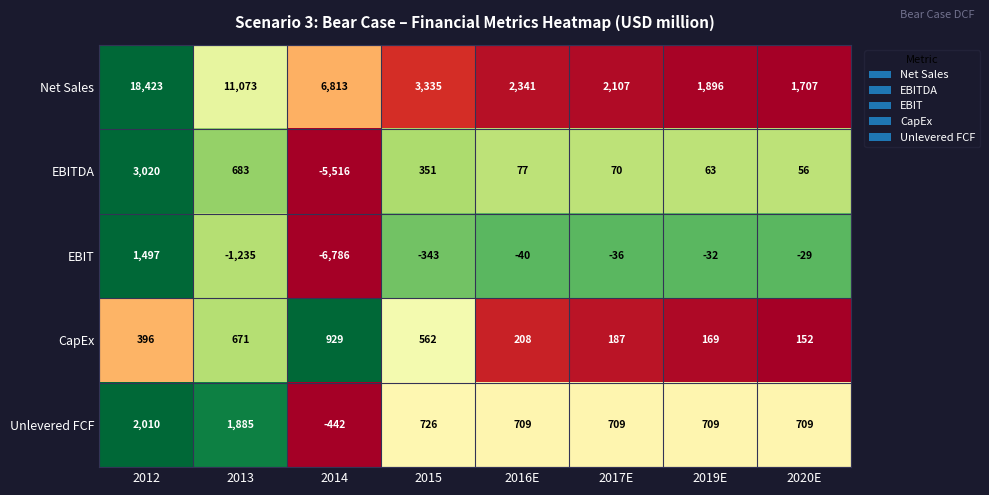

What is the average value of the Unlevered FCF series?

877